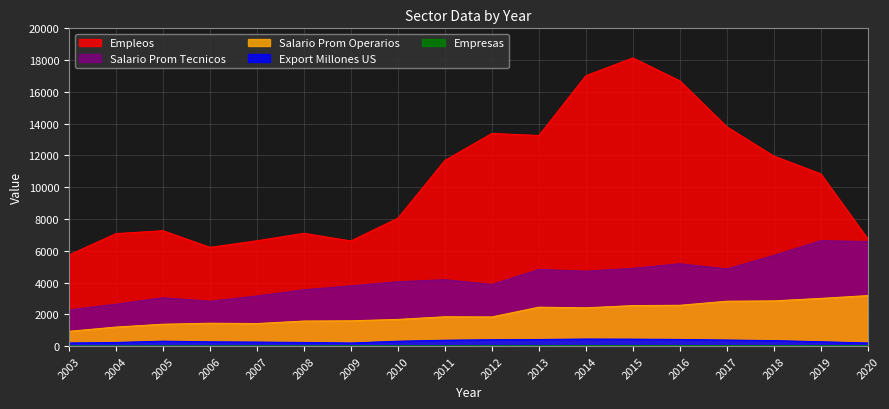

What is the total value across all series at 2019?

20799.9